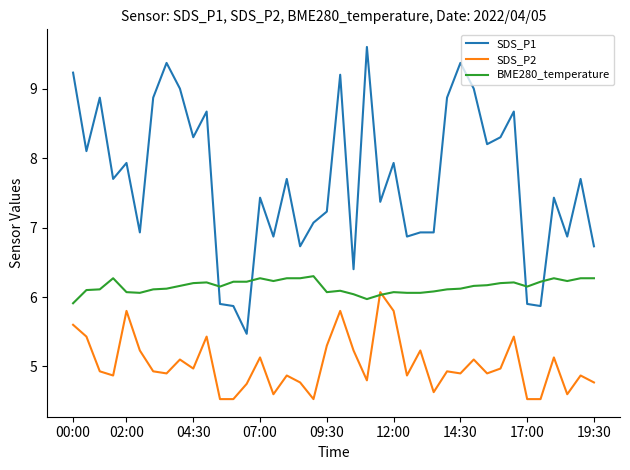

True or false: SDS_P1 and SDS_P2 intersect in this chart.

False